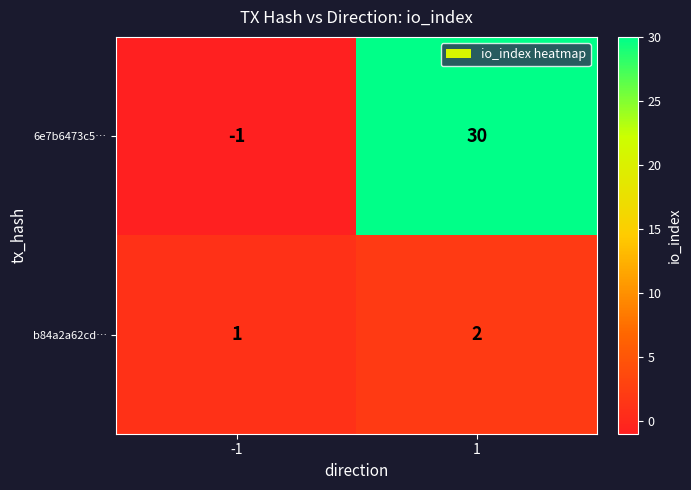

Which series has the largest total across all categories?

6e7b6473c5…